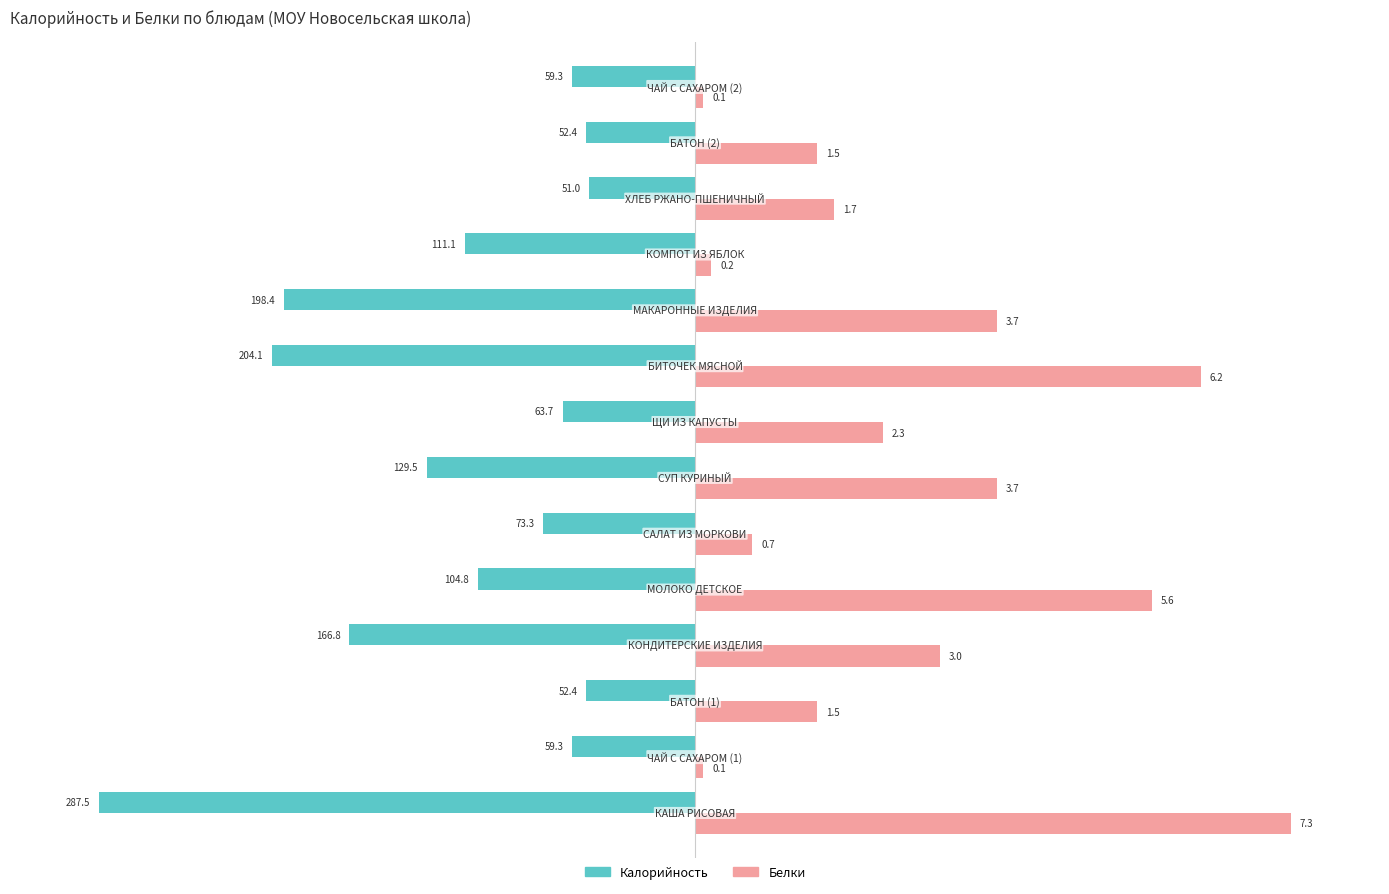

What are all the series names shown in the legend?

Калорийность, Белки